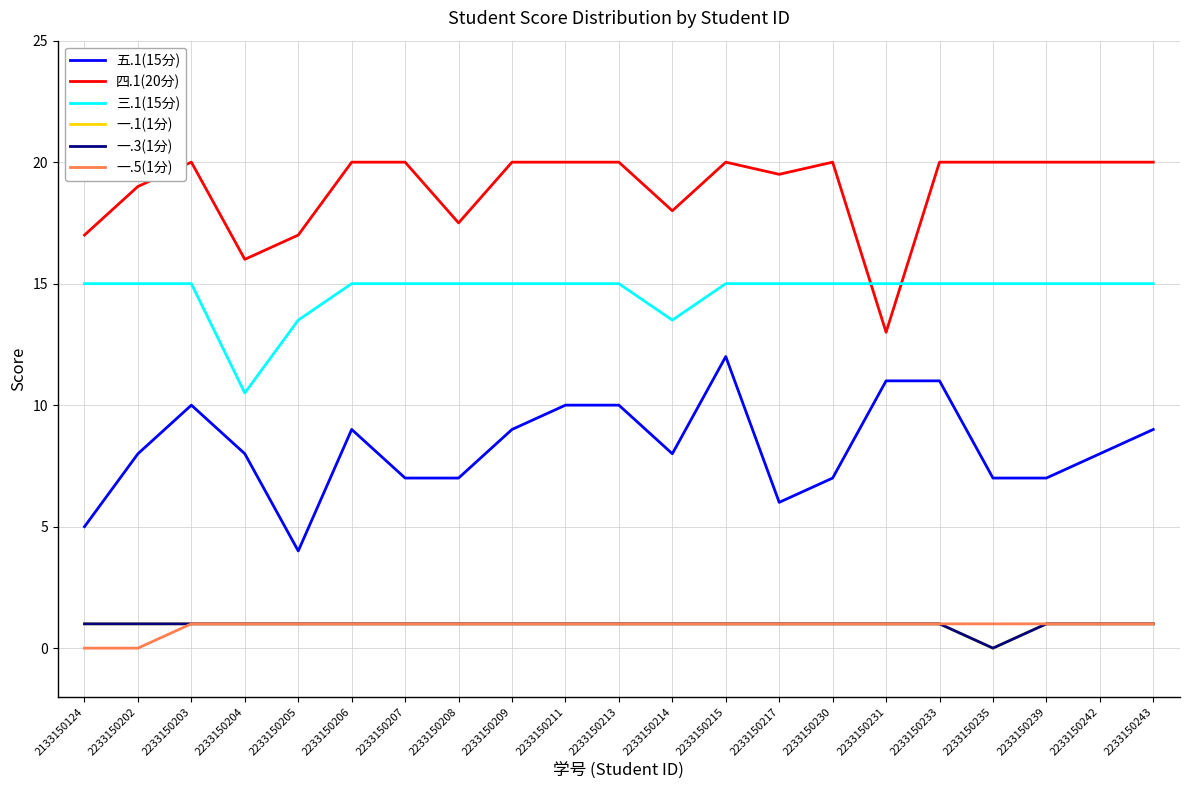

The value of 一.3(1分) at 2233150202 is 0.6. True or false?

False